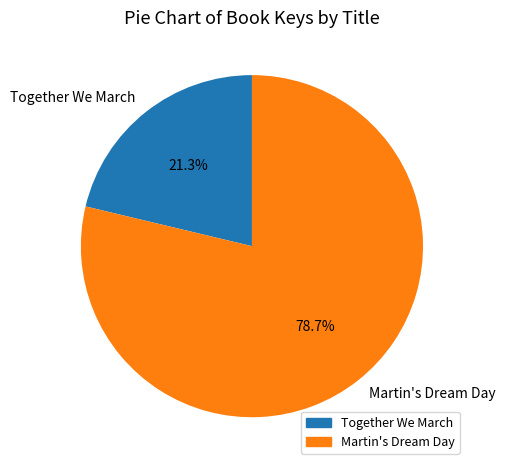

To the nearest percent, what is the difference between the largest and smallest slice percentages?

57%